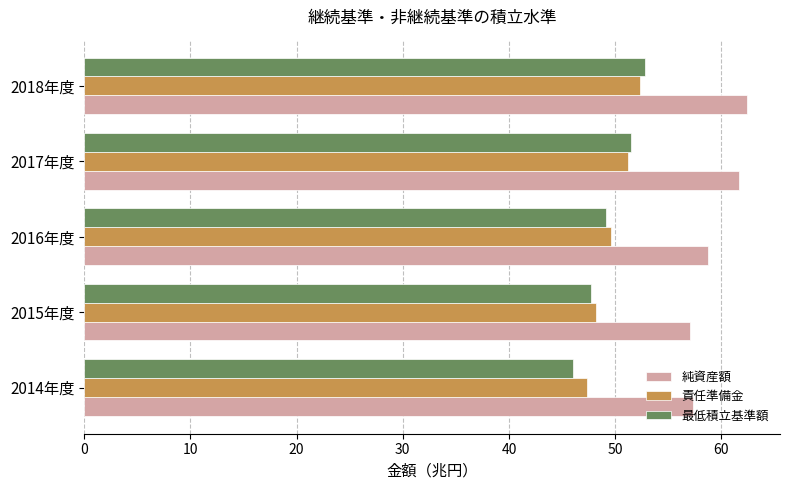

What is the approximate value of 純資産額 at 2014年度?

57.3